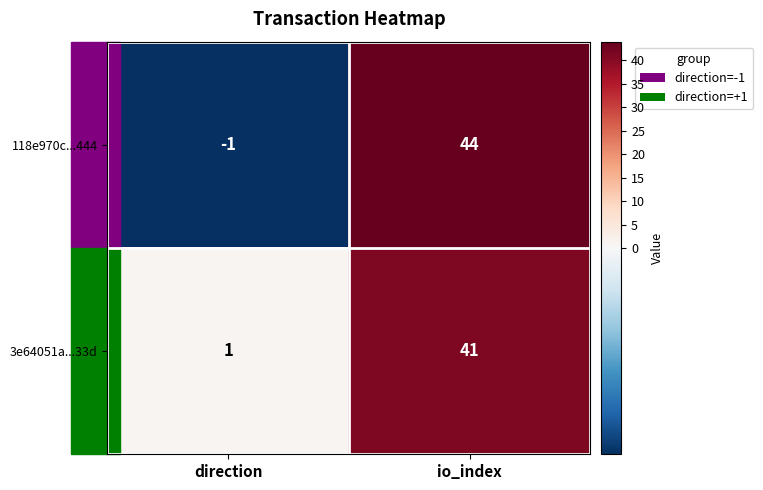

How many negative values does the 118e970c...444 series have?

1